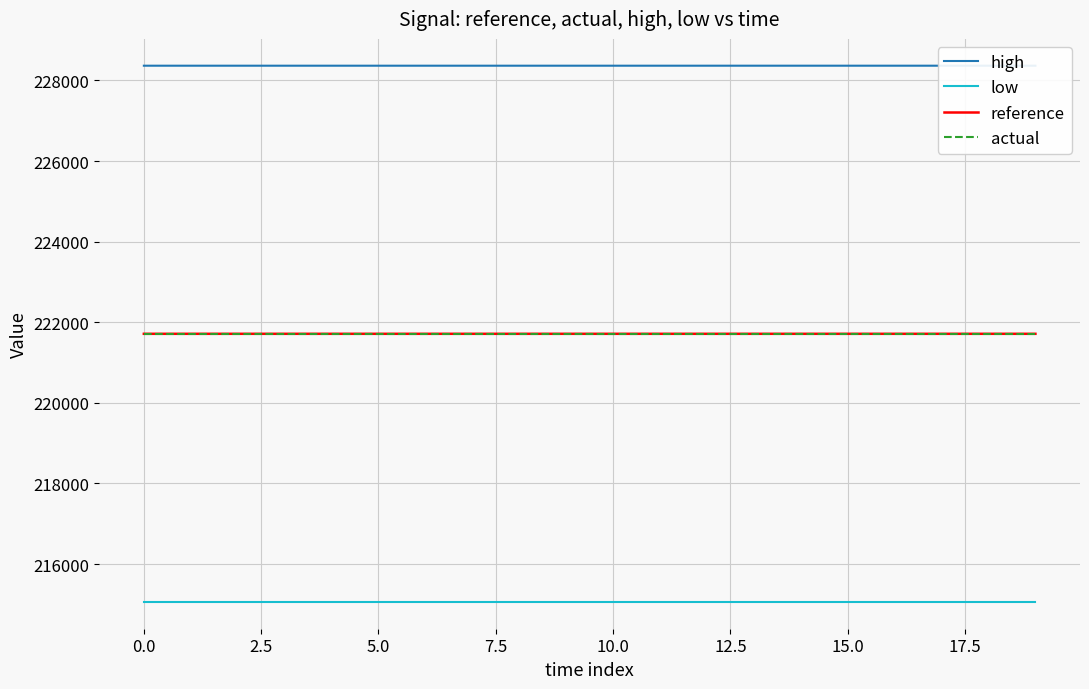

True or false: actual and high intersect in this chart.

False